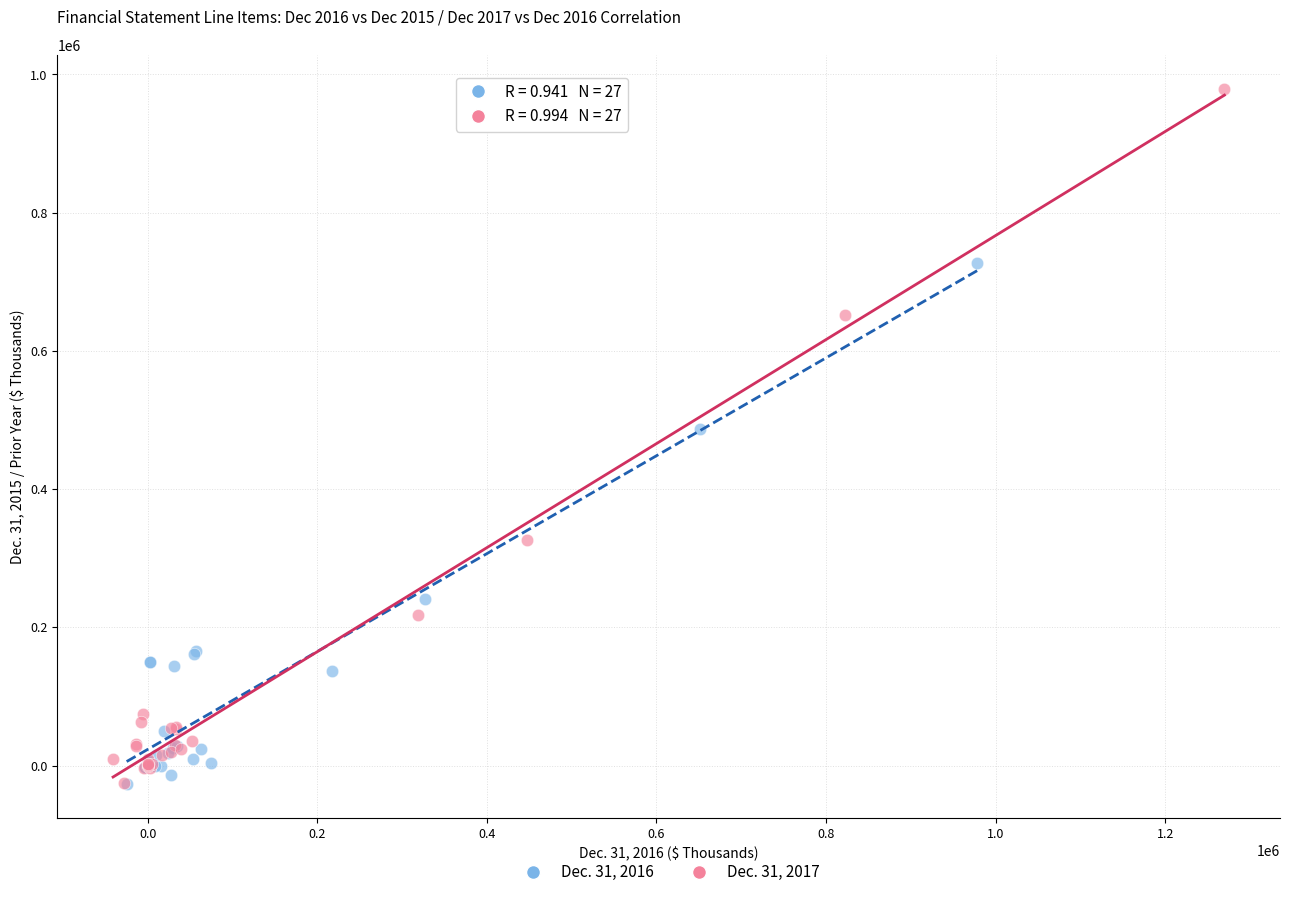

Which series has the largest Y range (max minus min)?

Dec. 31, 2017